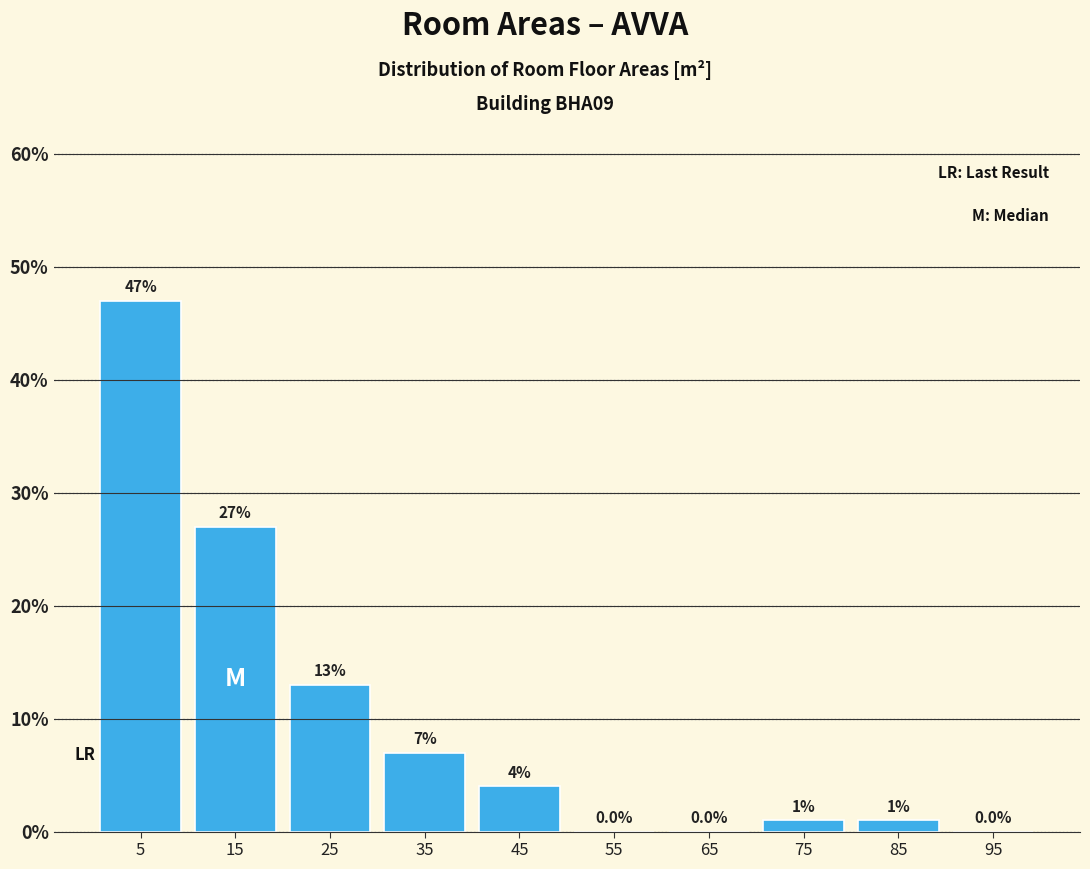

Which range on the x-axis has the tallest bar?

0 to 10